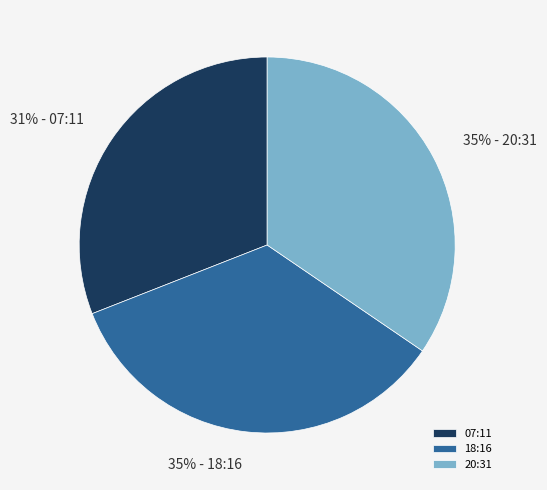

The 18:16 slice represents 27% of the pie. True or false?

False